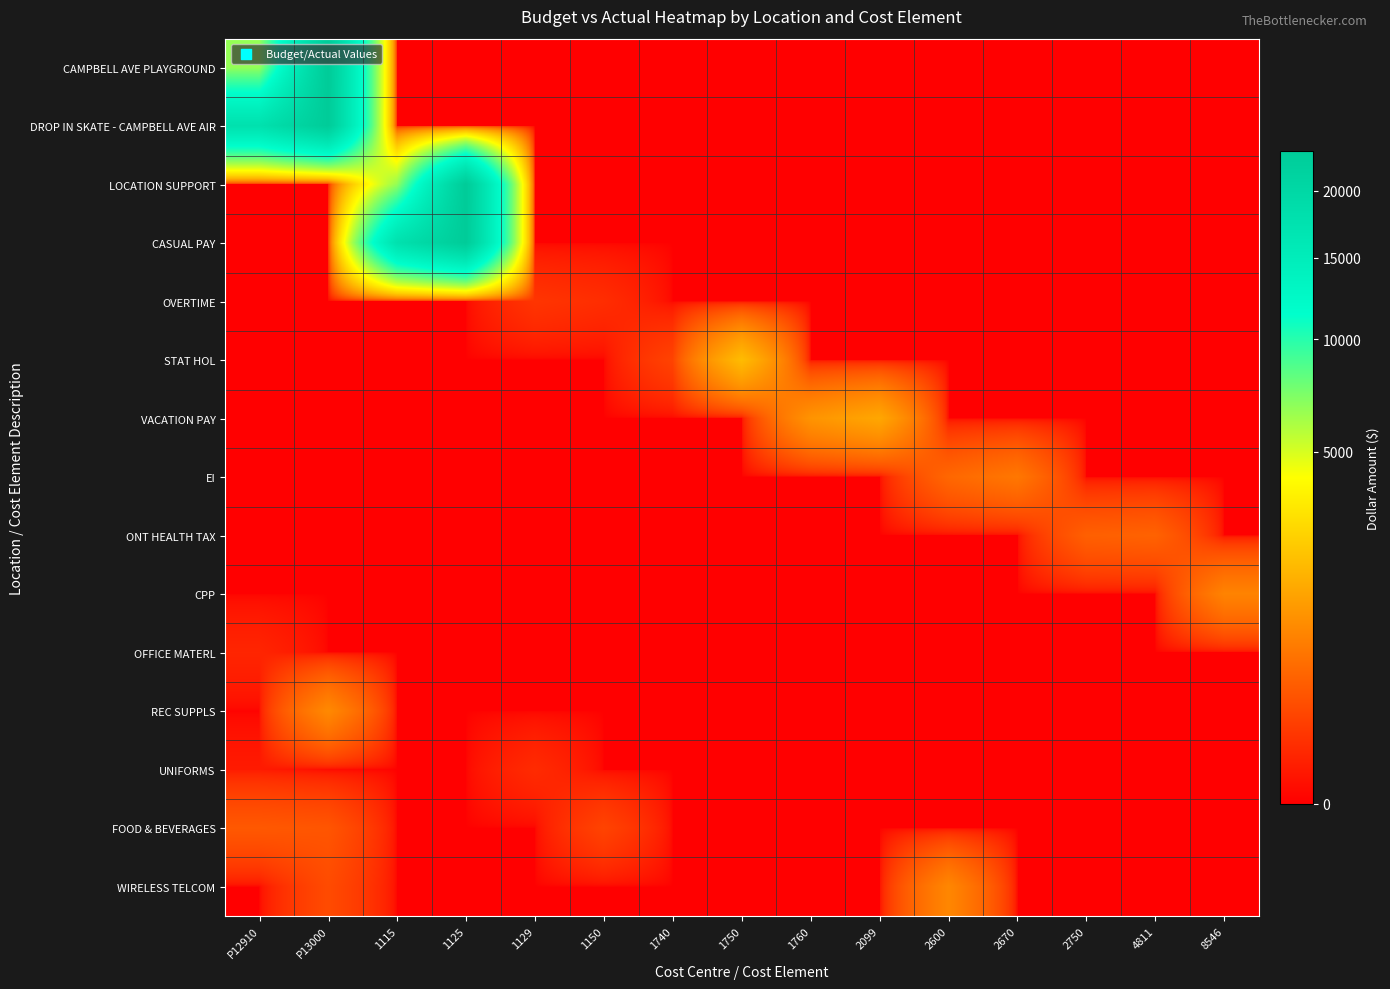

Reading left to right, extract all data points from this chart.

CAMPBELL AVE PLAYGROUND: P12910=6638.6	P13000=23421.3	1115=0.0	1125=0.0	1129=0.0	1150=0.0	1740=0.0	1750=0.0	1760=0.0	2099=0.0	2600=0.0	2670=0.0	2750=0.0	4811=0.0	8546=0.0
DROP IN SKATE - CAMPBELL AVE AIR: P12910=17659.8	P13000=23281.8	1115=0.0	1125=0.0	1129=0.0	1150=0.0	1740=0.0	1750=0.0	1760=0.0	2099=0.0	2600=0.0	2670=0.0	2750=0.0	4811=0.0	8546=0.0
LOCATION SUPPORT: P12910=0.0	P13000=0.0	1115=6638.6	1125=23421.3	1129=0.0	1150=0.0	1740=0.0	1750=0.0	1760=0.0	2099=0.0	2600=0.0	2670=0.0	2750=0.0	4811=0.0	8546=0.0
CASUAL PAY: P12910=0.0	P13000=0.0	1115=17659.8	1125=23281.8	1129=0.0	1150=0.0	1740=0.0	1750=0.0	1760=0.0	2099=0.0	2600=0.0	2670=0.0	2750=0.0	4811=0.0	8546=0.0
OVERTIME: P12910=0.0	P13000=0.0	1115=0.0	1125=0.0	1129=84.2	1150=57.8	1740=0.0	1750=0.0	1760=0.0	2099=0.0	2600=0.0	2670=0.0	2750=0.0	4811=0.0	8546=0.0
STAT HOL: P12910=0.0	P13000=0.0	1115=0.0	1125=0.0	1129=0.0	1150=0.0	1740=151.3	1750=1943.2	1760=0.0	2099=0.0	2600=0.0	2670=0.0	2750=0.0	4811=0.0	8546=0.0
VACATION PAY: P12910=0.0	P13000=0.0	1115=0.0	1125=0.0	1129=0.0	1150=0.0	1740=0.0	1750=0.0	1760=1069.6	2099=1447.0	2600=0.0	2670=0.0	2750=0.0	4811=0.0	8546=0.0
EI: P12910=0.0	P13000=0.0	1115=0.0	1125=0.0	1129=0.0	1150=0.0	1740=0.0	1750=0.0	1760=0.0	2099=0.0	2600=438.4	2670=628.4	2750=0.0	4811=0.0	8546=0.0
ONT HEALTH TAX: P12910=0.0	P13000=0.0	1115=0.0	1125=0.0	1129=0.0	1150=0.0	1740=0.0	1750=0.0	1760=0.0	2099=0.0	2600=0.0	2670=0.0	2750=365.8	4811=390.6	8546=0.0
CPP: P12910=0.0	P13000=0.0	1115=0.0	1125=0.0	1129=0.0	1150=0.0	1740=0.0	1750=0.0	1760=0.0	2099=0.0	2600=0.0	2670=0.0	2750=0.0	4811=0.0	8546=797.1
OFFICE MATERL: P12910=35.6	P13000=0.0	1115=0.0	1125=0.0	1129=0.0	1150=0.0	1740=0.0	1750=0.0	1760=0.0	2099=0.0	2600=0.0	2670=0.0	2750=0.0	4811=0.0	8546=0.0
REC SUPPLS: P12910=0.0	P13000=893.1	1115=0.0	1125=0.0	1129=0.0	1150=0.0	1740=0.0	1750=0.0	1760=0.0	2099=0.0	2600=0.0	2670=0.0	2750=0.0	4811=0.0	8546=0.0
UNIFORMS: P12910=16.0	P13000=0.0	1115=0.0	1125=0.0	1129=51.1	1150=0.0	1740=0.0	1750=0.0	1760=0.0	2099=0.0	2600=0.0	2670=0.0	2750=0.0	4811=0.0	8546=0.0
FOOD & BEVERAGES: P12910=300.0	P13000=274.8	1115=0.0	1125=0.0	1129=0.0	1150=154.7	1740=0.0	1750=0.0	1760=0.0	2099=0.0	2600=0.0	2670=0.0	2750=0.0	4811=0.0	8546=0.0
WIRELESS TELCOM: P12910=0.0	P13000=200.0	1115=0.0	1125=0.0	1129=0.0	1150=0.0	1740=0.0	1750=0.0	1760=0.0	2099=0.0	2600=854.3	2670=0.0	2750=0.0	4811=0.0	8546=0.0